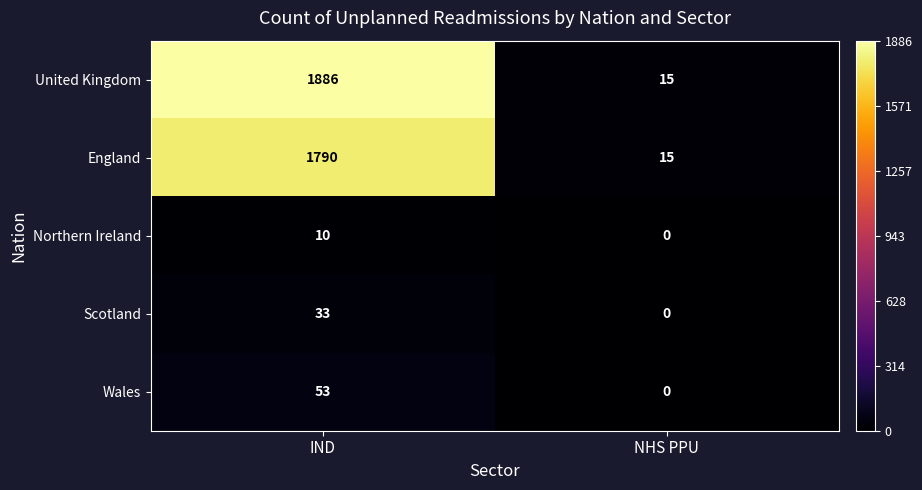

Count the number of data series in this chart.

5